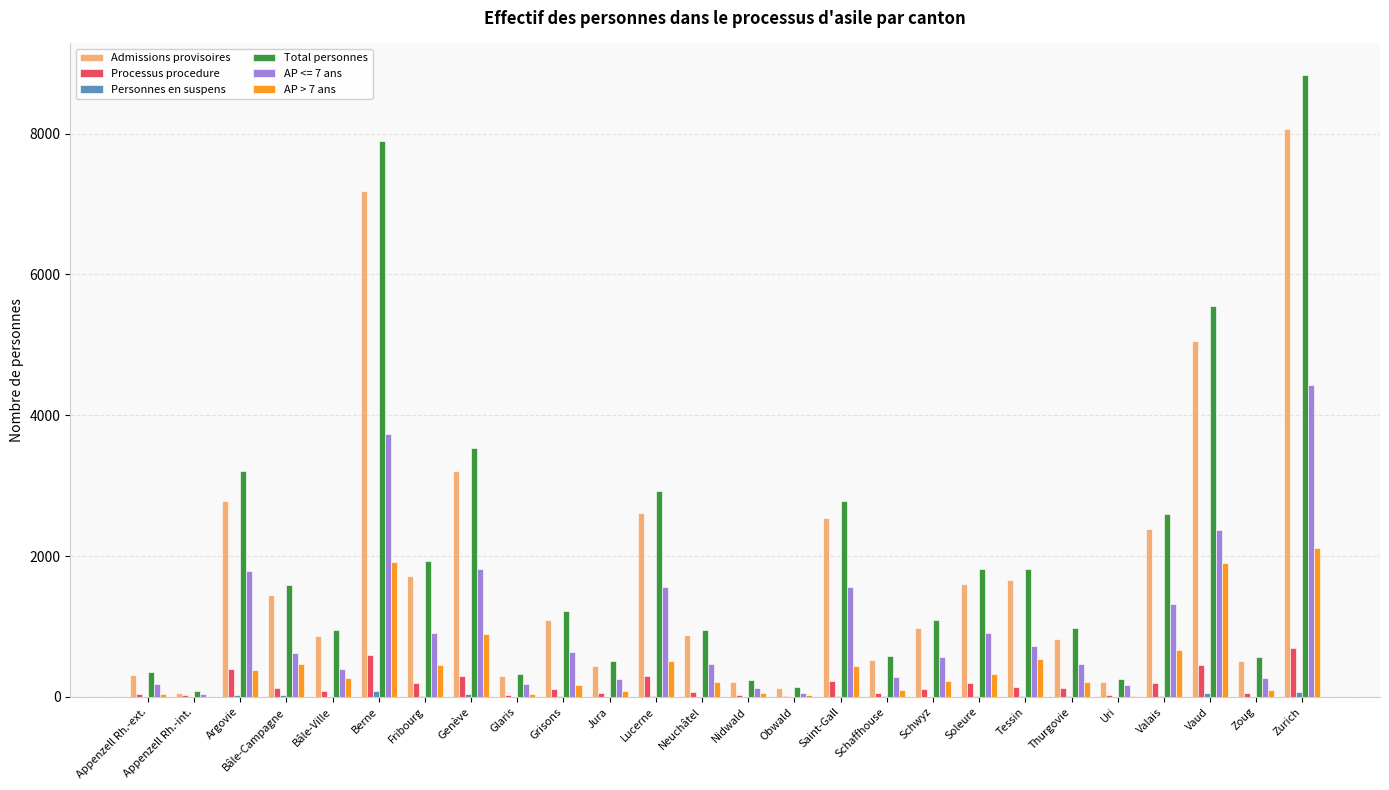

True or false: AP <= 7 ans has a value of 1814 at Genève.

True